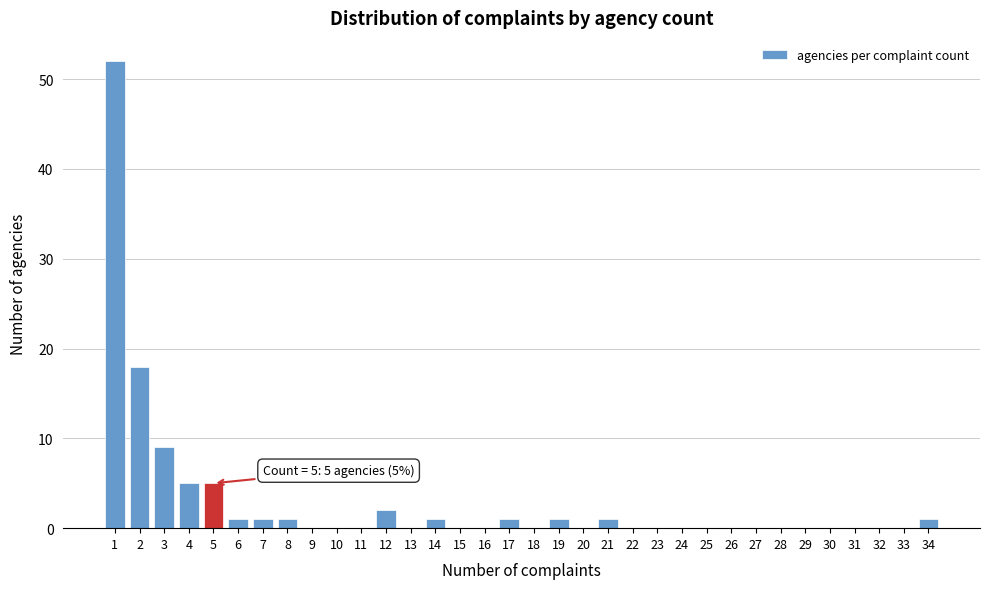

What is the greatest value displayed?

52